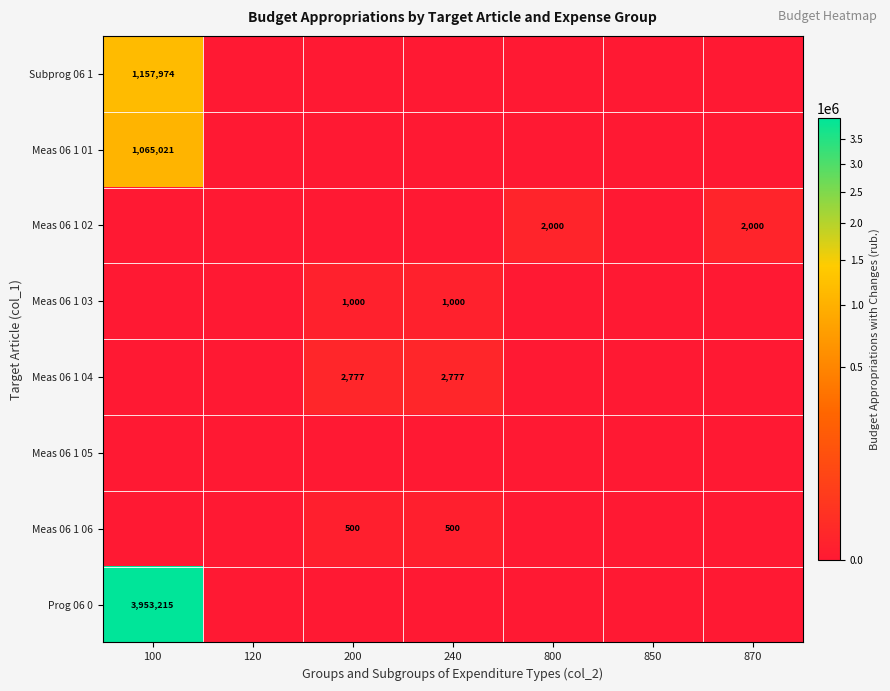

Which has a higher value, 240 or 100?

100